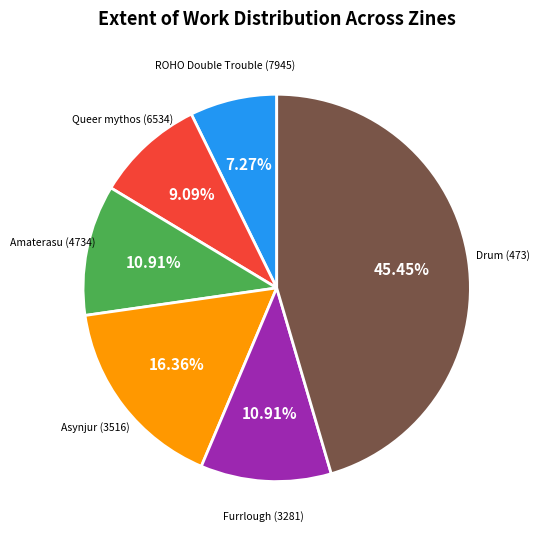

To the nearest percent, what portion does Amaterasu (4734) represent?

11%